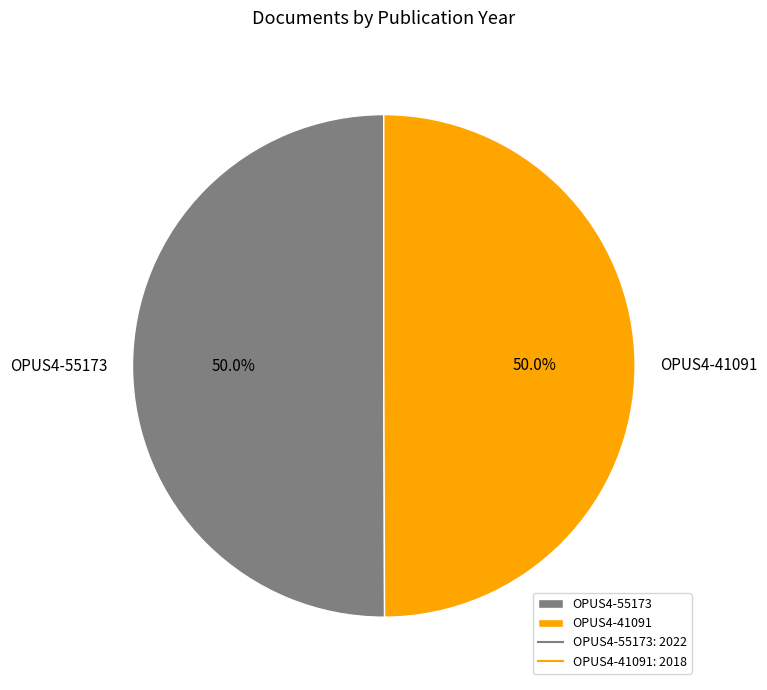

True or false: OPUS4-55173 accounts for 36% of the total.

False